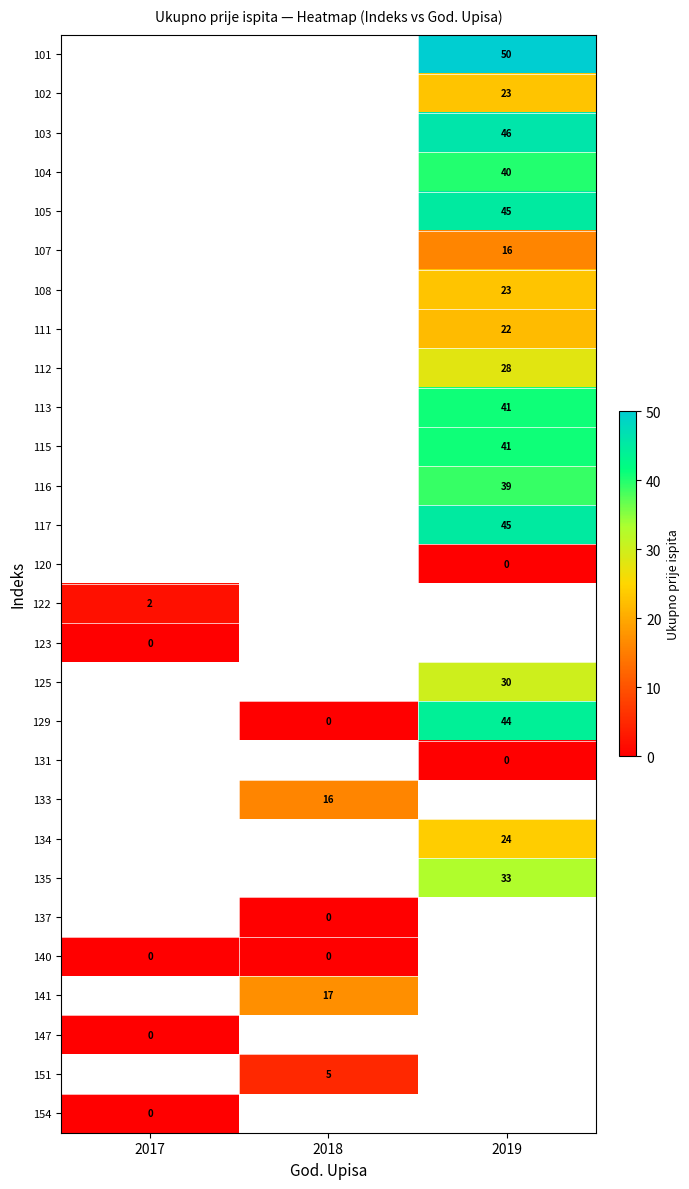

Count the number of categories in the chart.

3